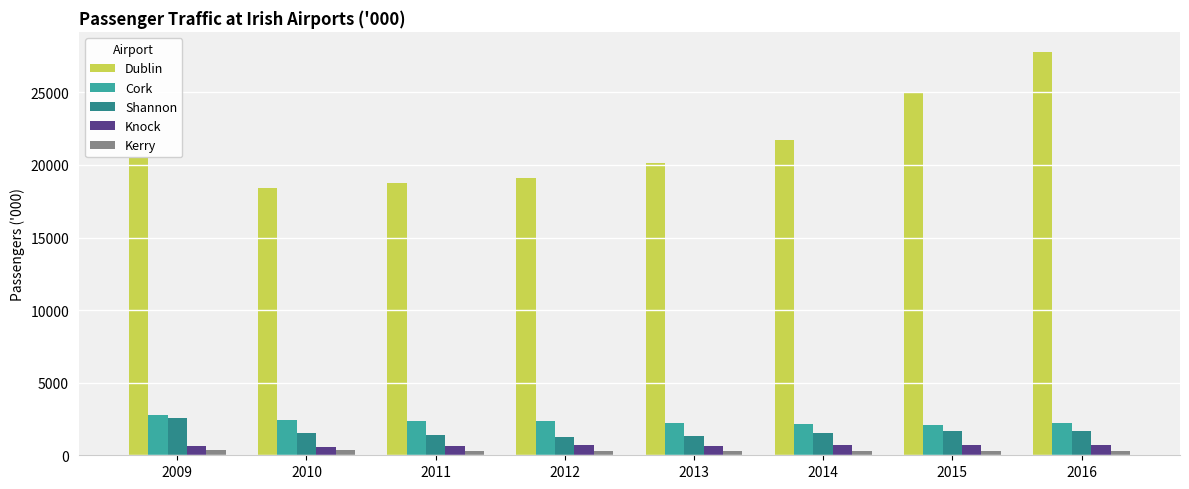

What are all the series names shown in the legend?

Dublin, Cork, Shannon, Knock, Kerry